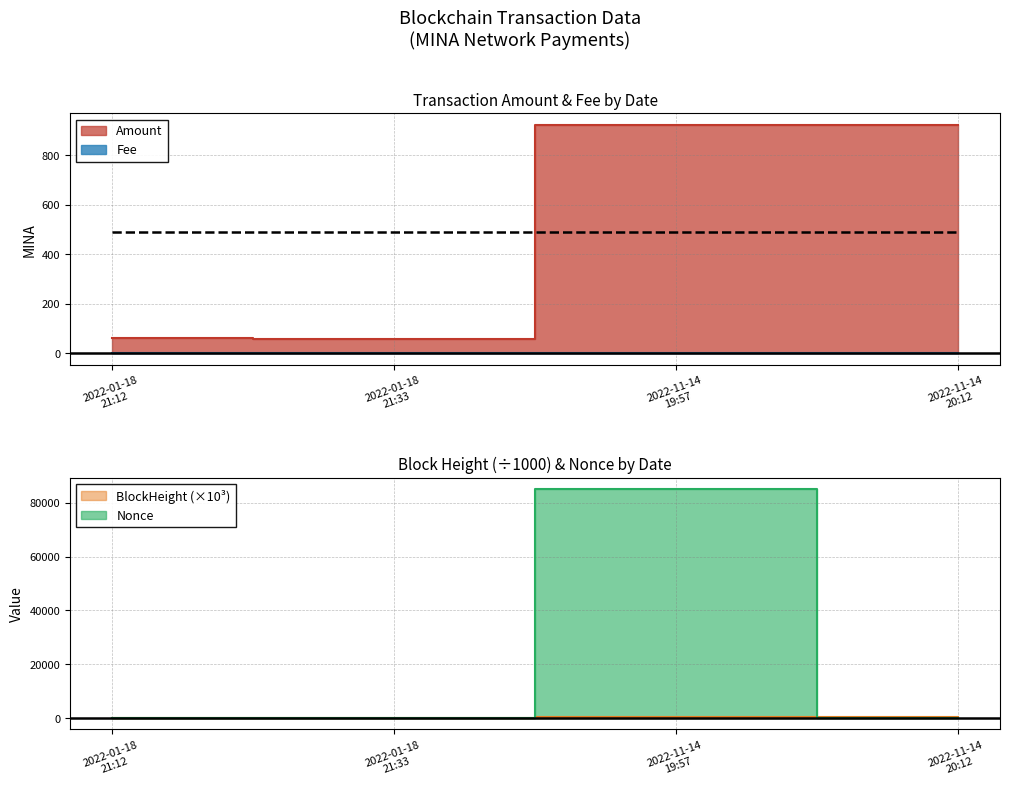

At which category does the chart reach its peak across all series?

2022-11-14 19:57